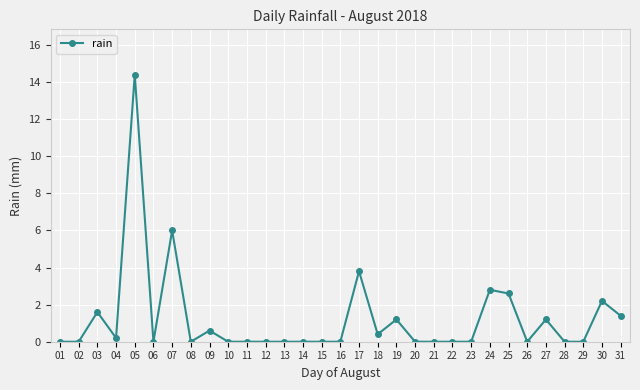

The chart shows a value of 5.1 at 08. True or false?

False